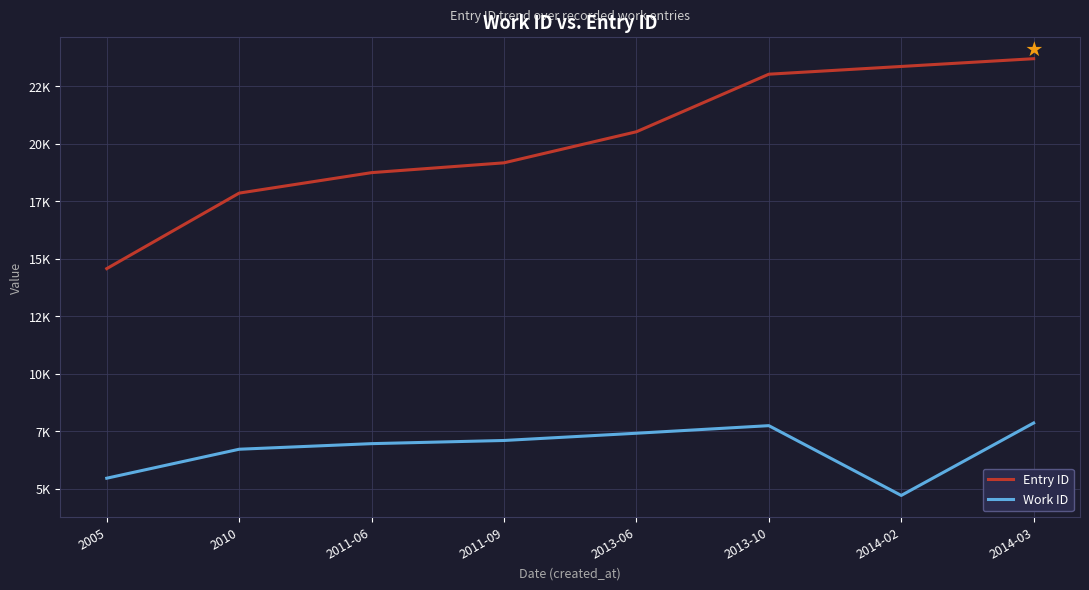

Does the chart have visible grid lines?

Yes